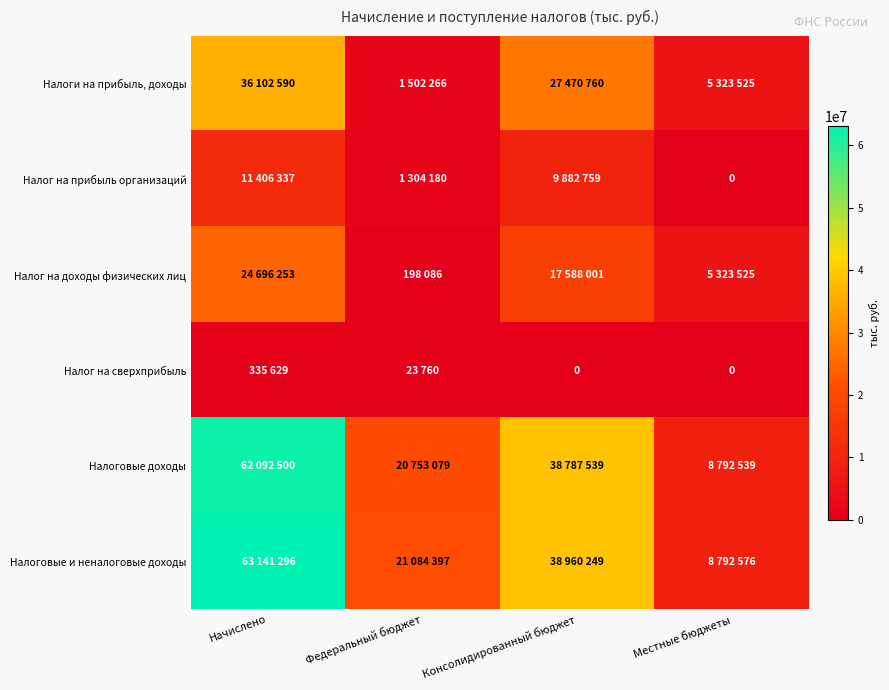

Is the value of Налоговые доходы at Местные бюджеты greater than the value of Налог на прибыль организаций at Федеральный бюджет?

Yes